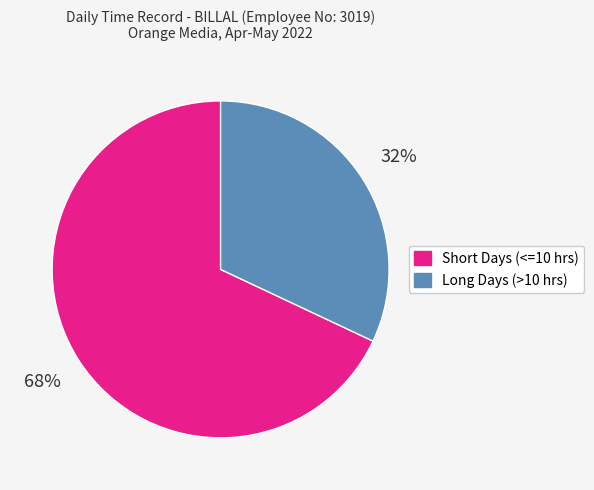

To the nearest percent, what is the average slice percentage?

50%